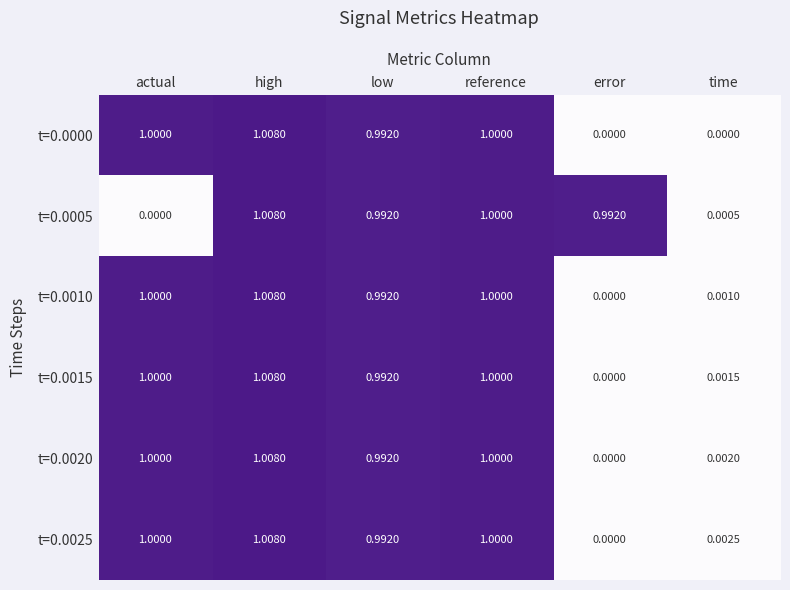

How many data points does each series have?

6